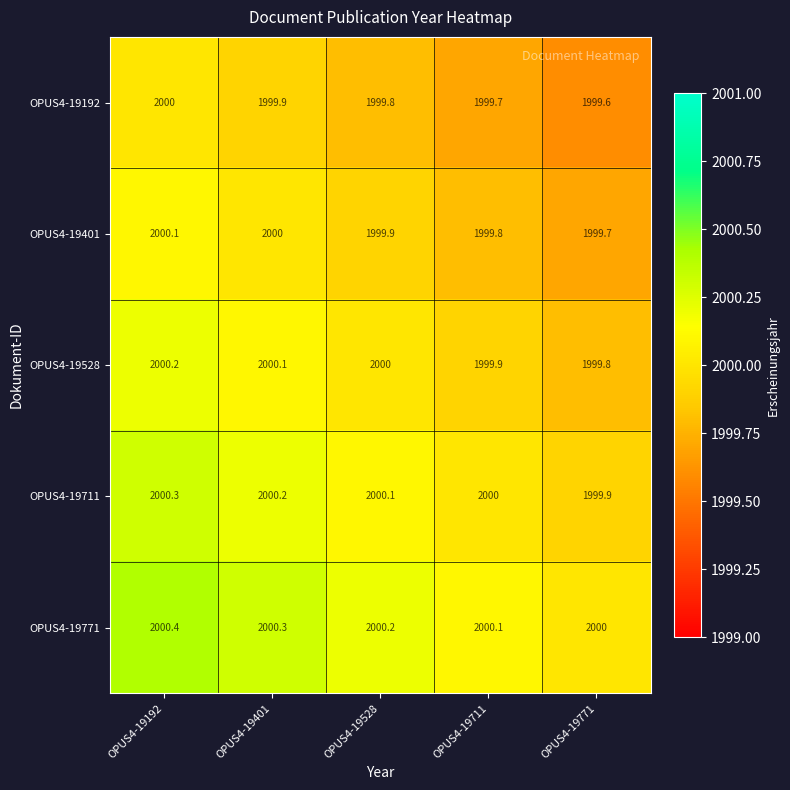

List the labels in order of OPUS4-19711 value, largest first.

OPUS4-19192, OPUS4-19401, OPUS4-19528, OPUS4-19711, OPUS4-19771